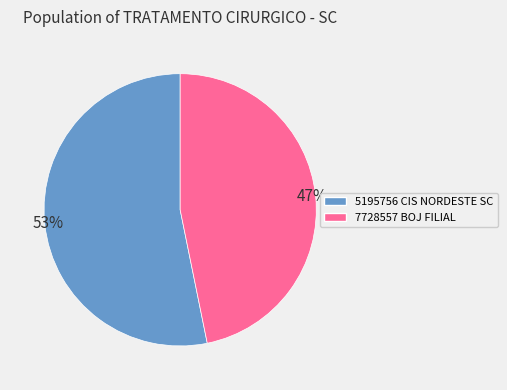

What is the largest slice in the pie chart?

5195756 CIS NORDESTE SC